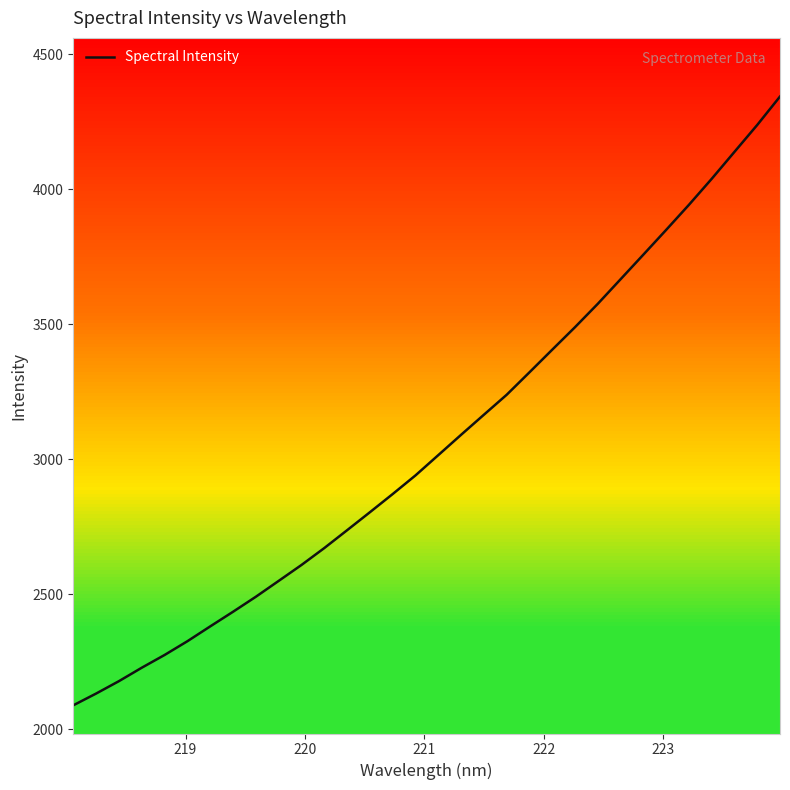

How many lines are shown in the chart?

1